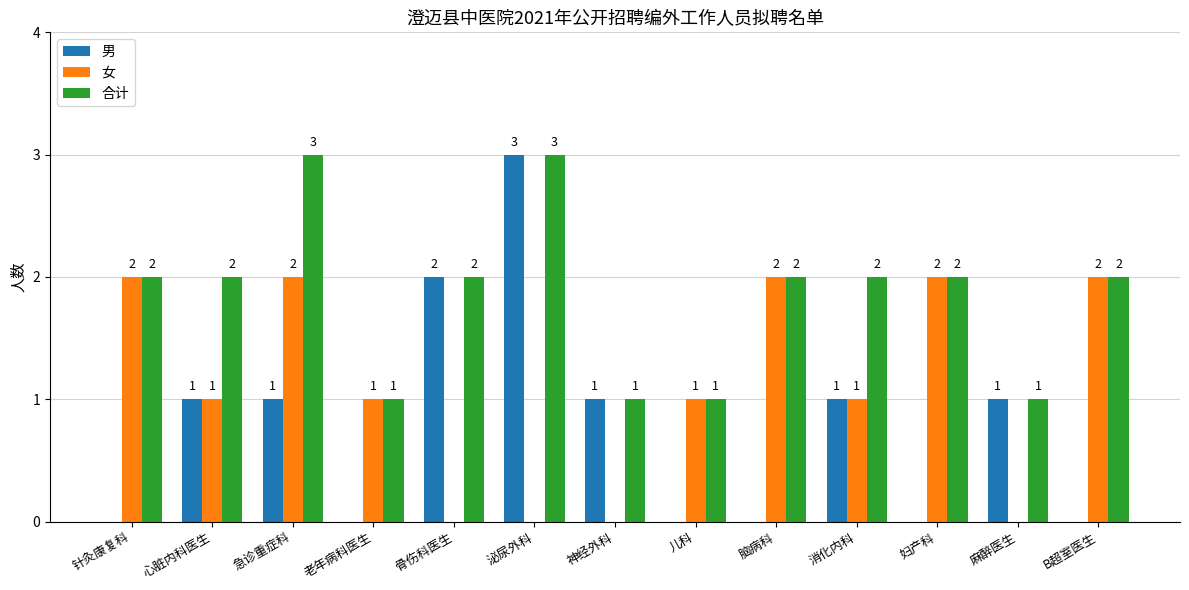

Which series has the largest total across all categories?

合计